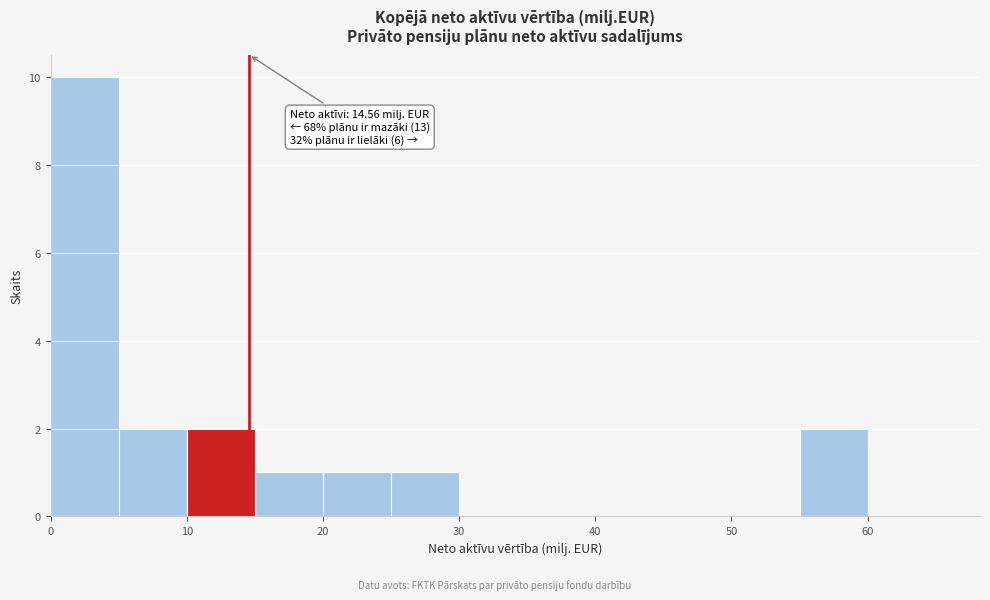

Which range on the x-axis has the tallest bar?

0 to 5